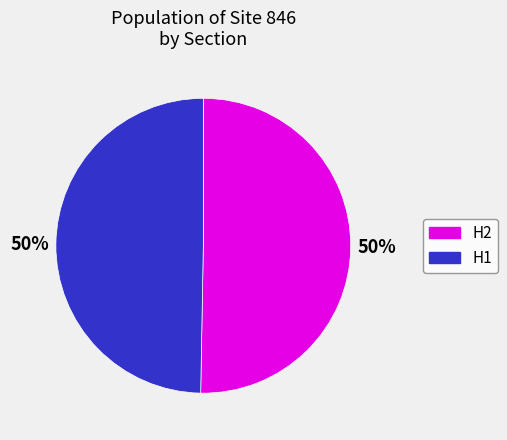

Is there any slice that represents more than half of the pie?

No